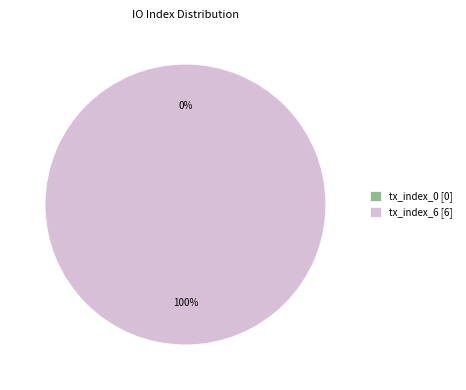

Rank the categories by value from highest to lowest.

tx_index_6, tx_index_0